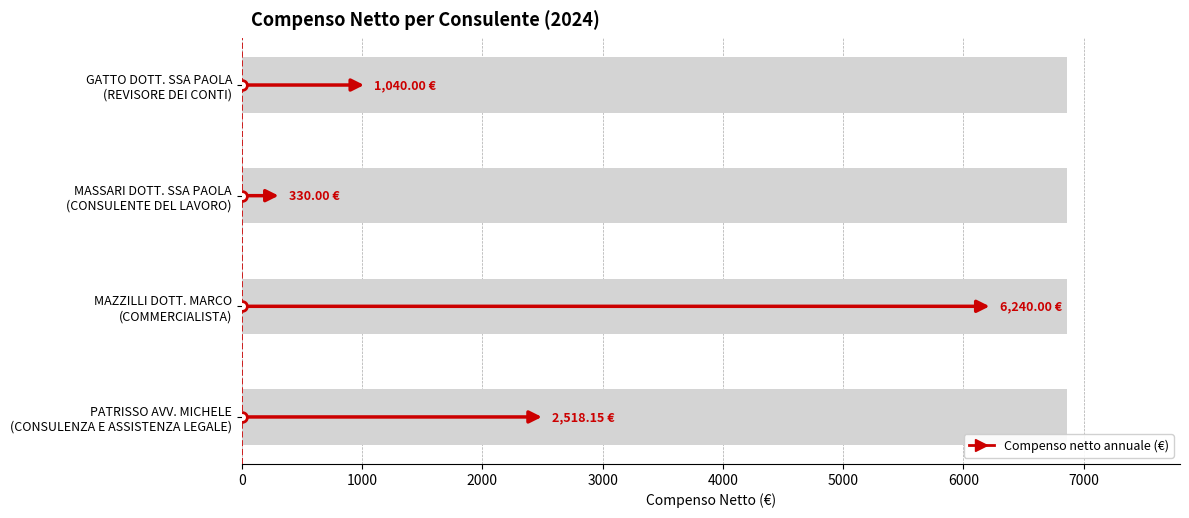

Reading left to right, list all the values displayed in this chart.

1040.0	330.0	6240.0	2518.2